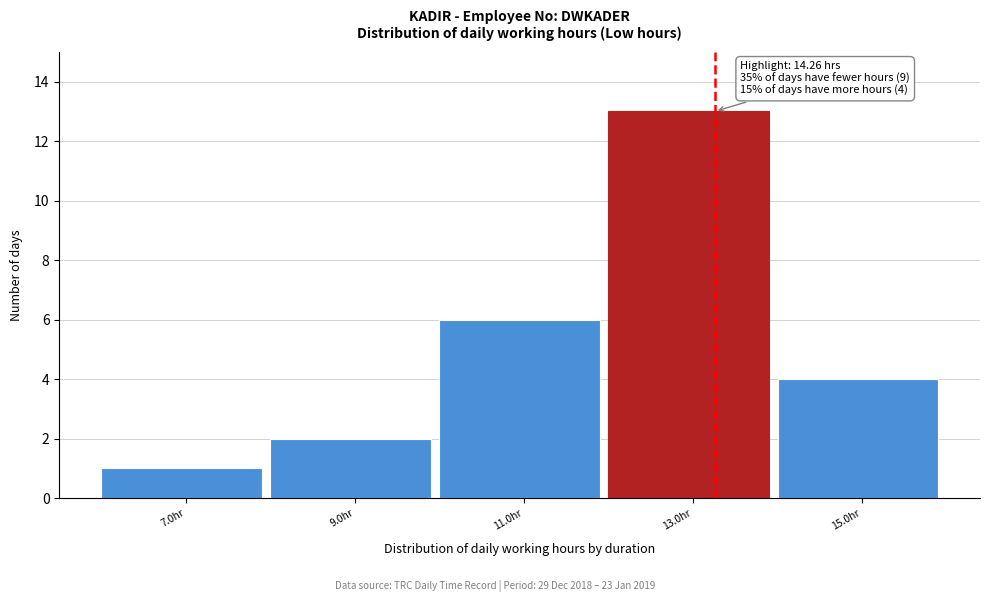

Reading left to right, list all the values displayed in this chart.

7.0hr=1	9.0hr=2	11.0hr=6	13.0hr=13	15.0hr=4